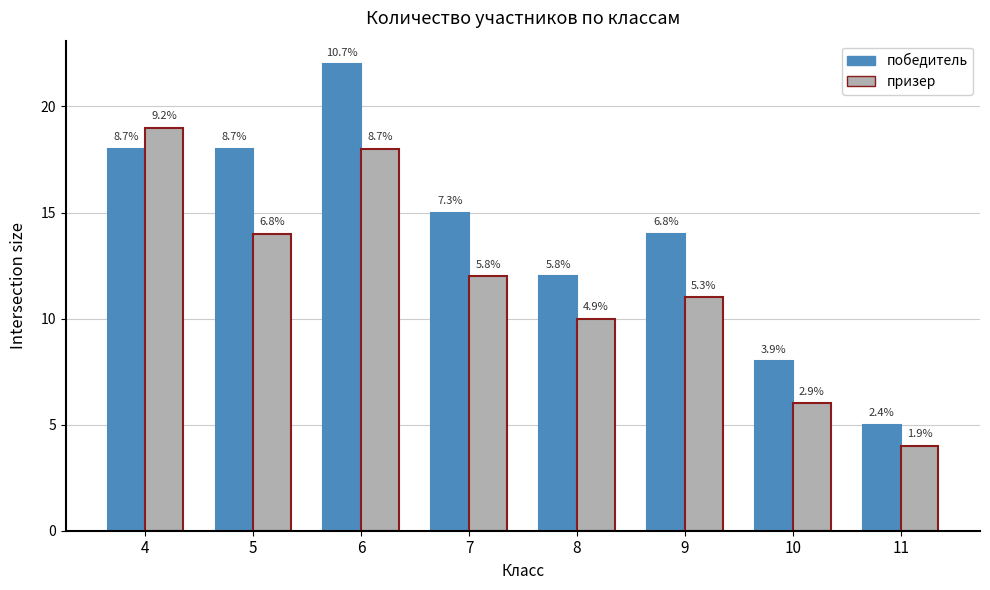

How many bars are there in total?

16